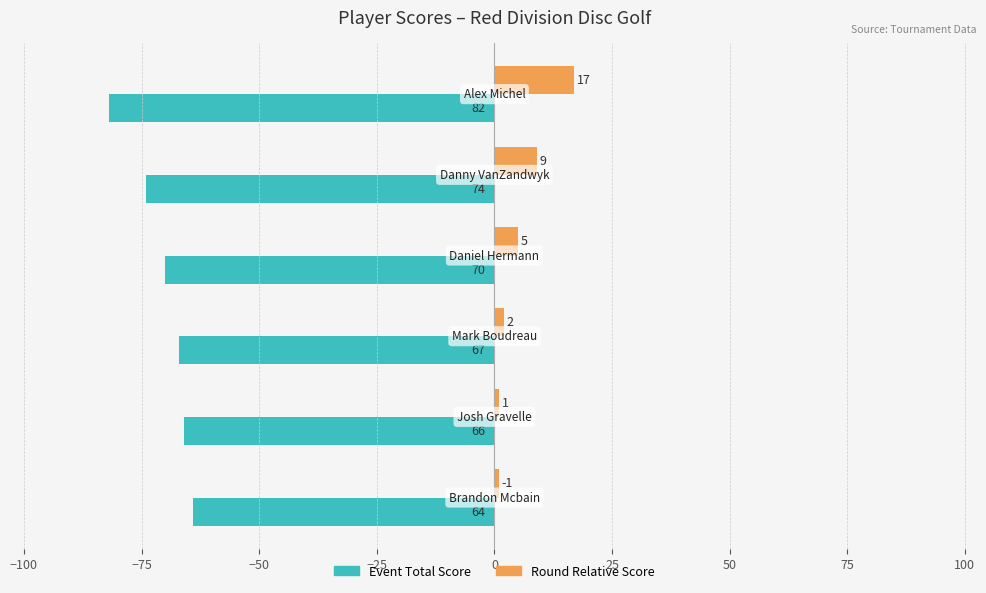

What are all the series names shown in the legend?

Event Total Score, Round Relative Score